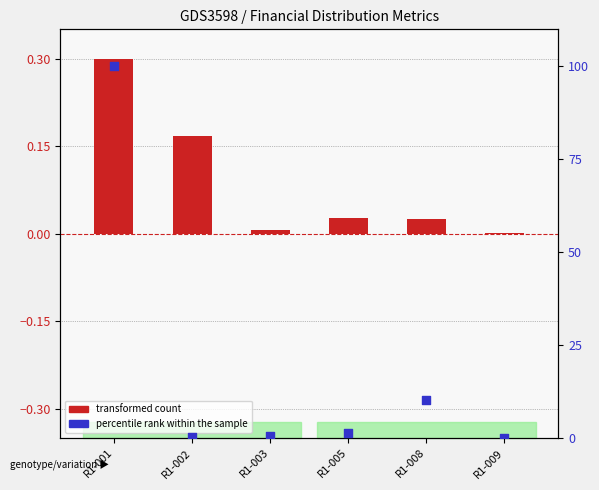

Is the value of percentile rank within the sample at R1-005 greater than the value of transformed count at R1-001?

Yes